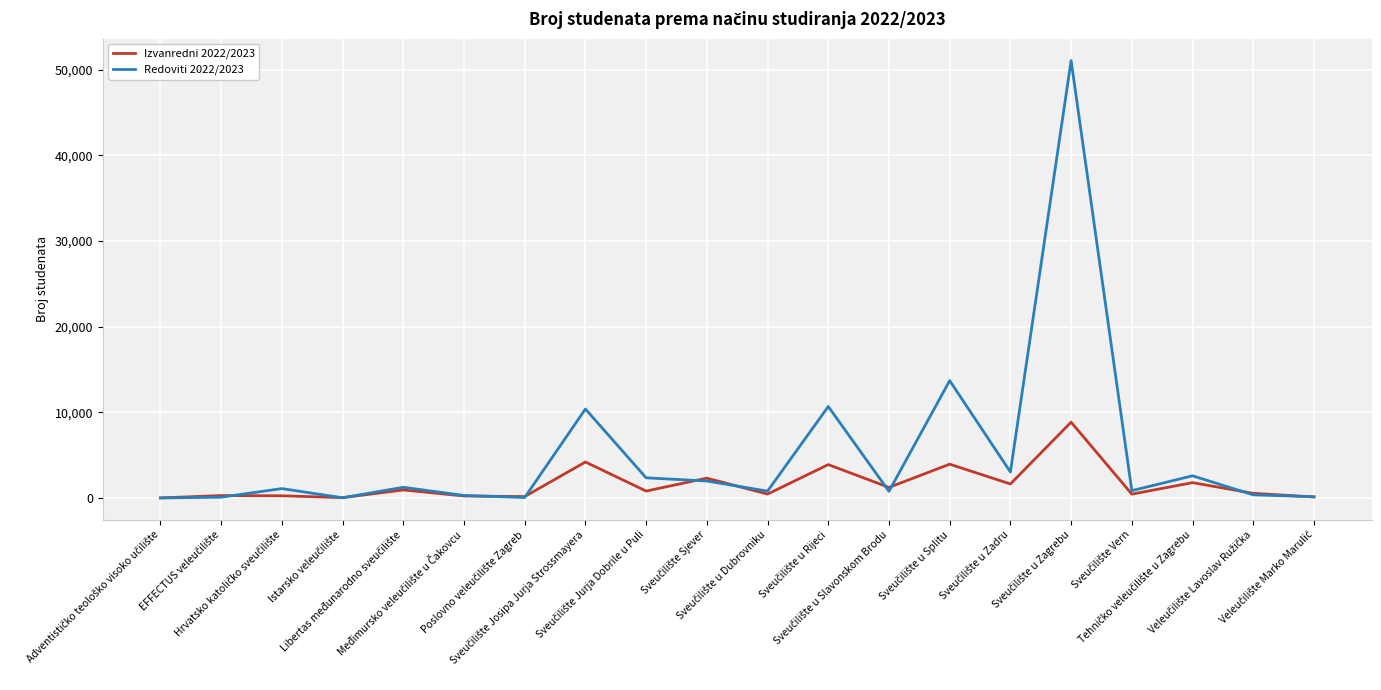

What is the maximum value shown in the chart?

51081